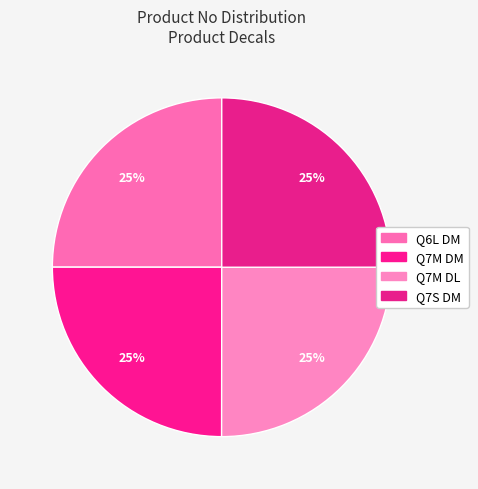

What portion of the pie excludes Q7S DM?

75.0%